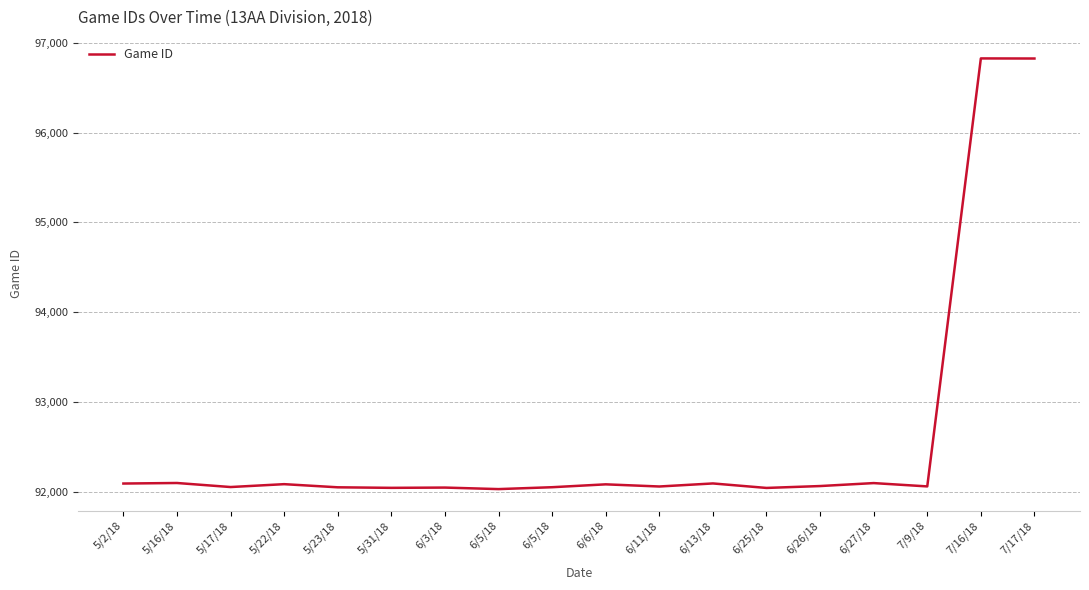

Is it true that the value at 7/16/18 is 66281?

False